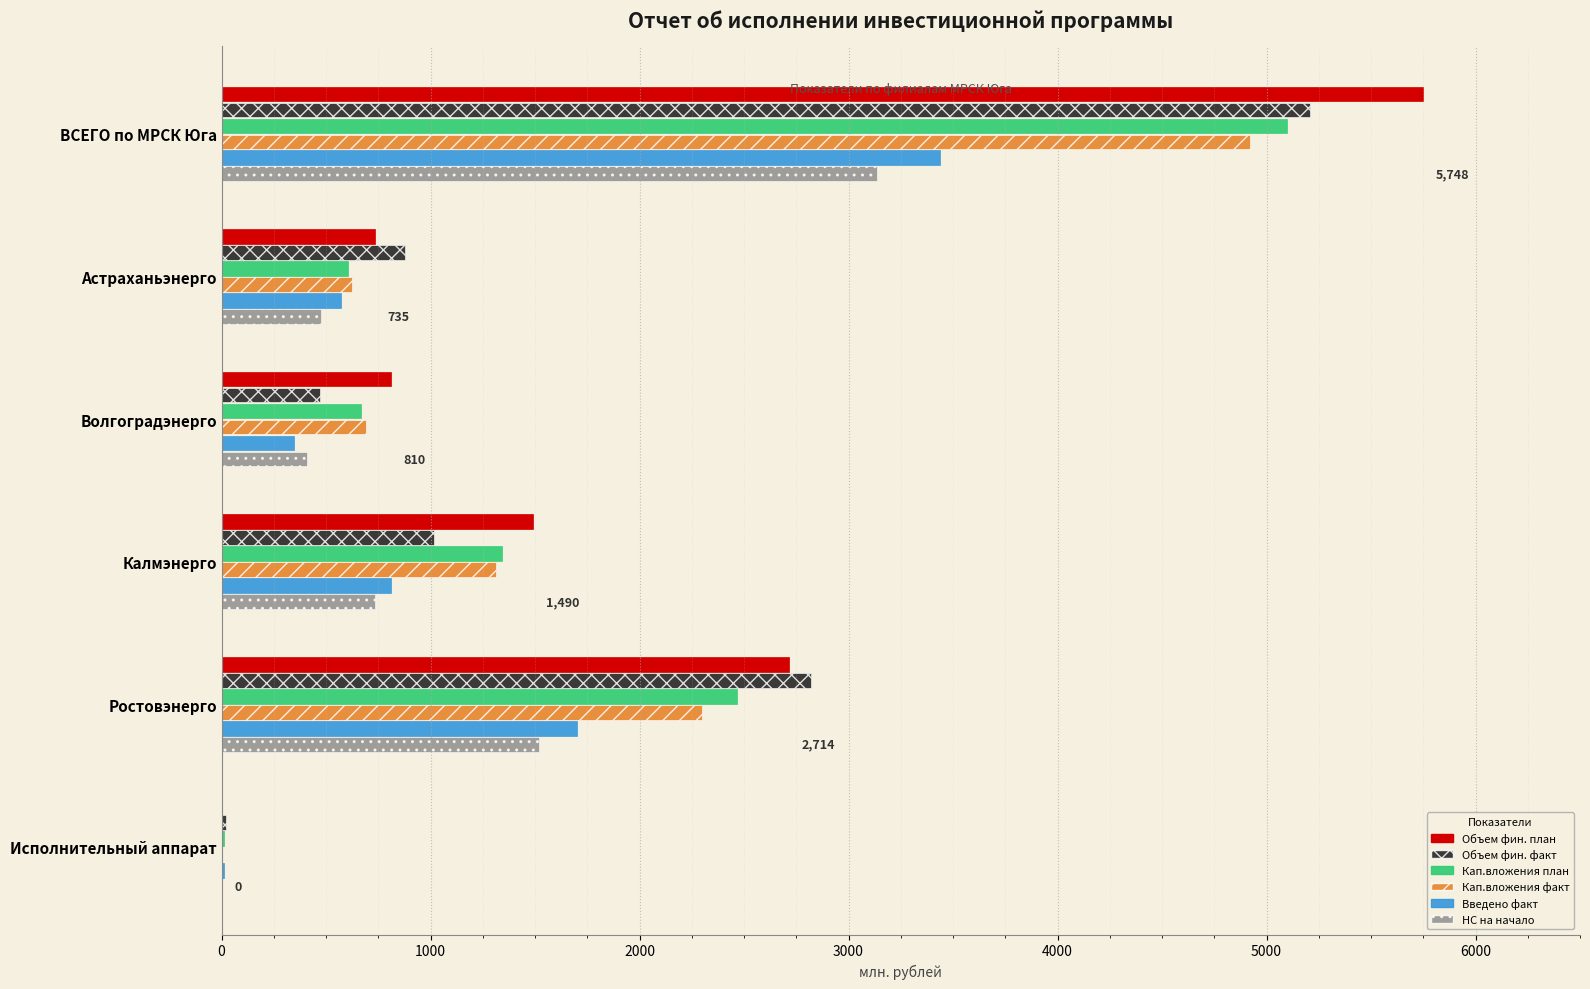

Read the Кап.вложения план value at ВСЕГО по МРСК Юга.

5095.7